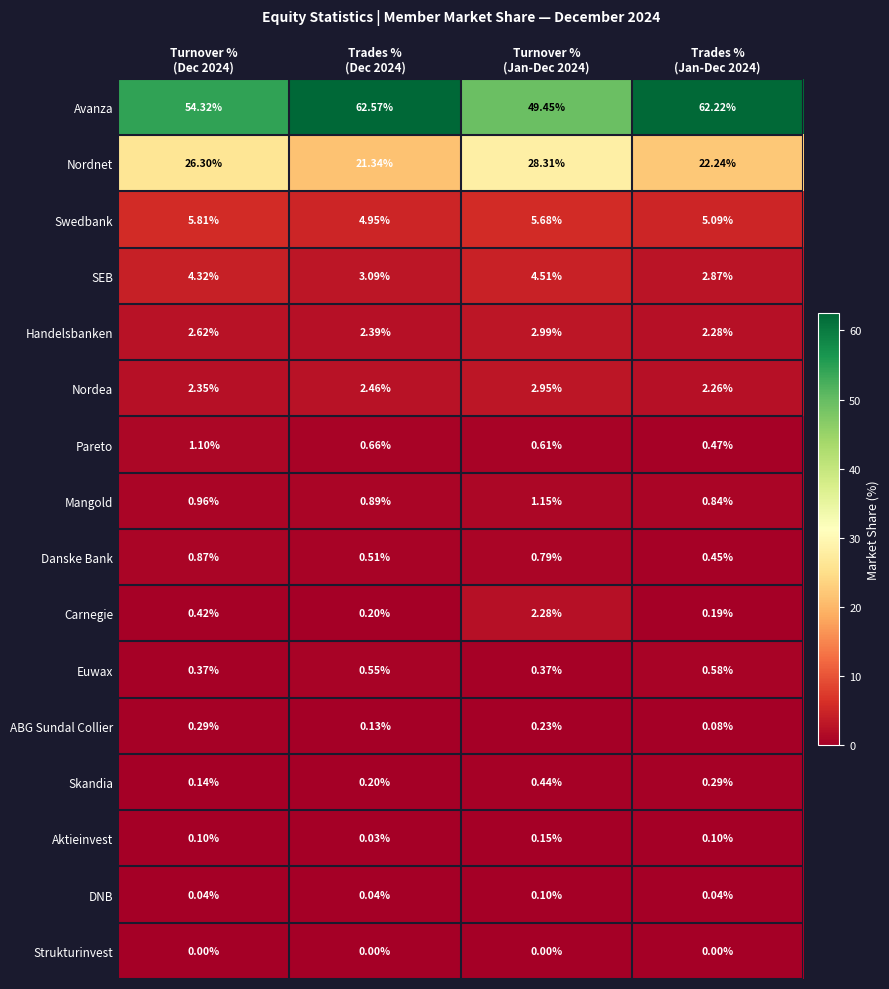

List the series in order of their peak value, highest first.

Avanza, Nordnet, Swedbank, SEB, Handelsbanken, Nordea, Carnegie, Mangold, Pareto, Danske Bank, Euwax, Skandia, ABG Sundal Collier, Aktieinvest, DNB, Strukturinvest